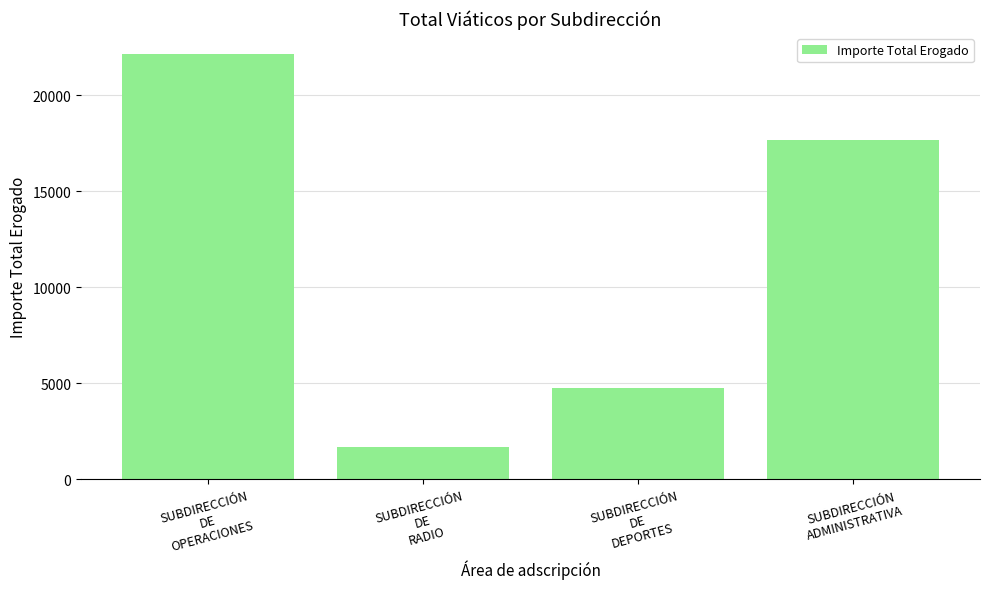

What is the difference between the maximum and minimum values?

20462